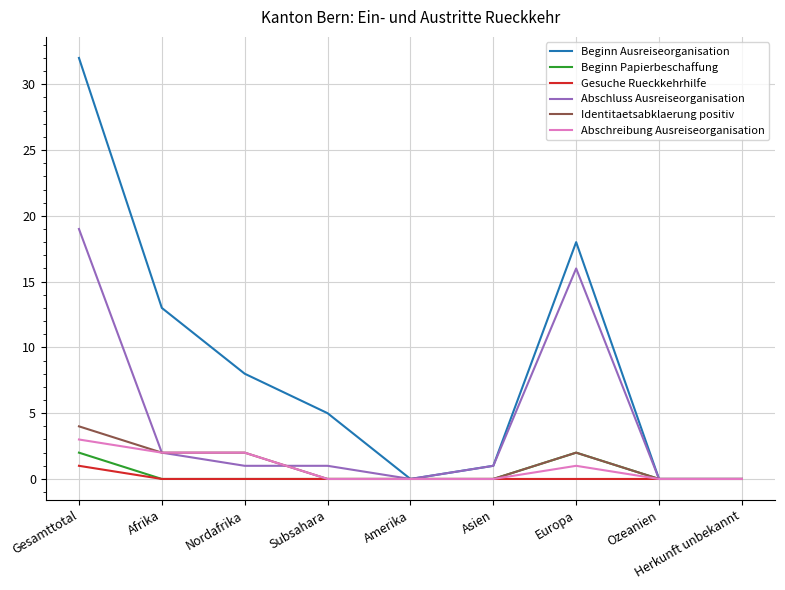

Is the value of Gesuche Rueckkehrhilfe at Europa greater than the value of Abschluss Ausreiseorganisation at Gesamttotal?

No